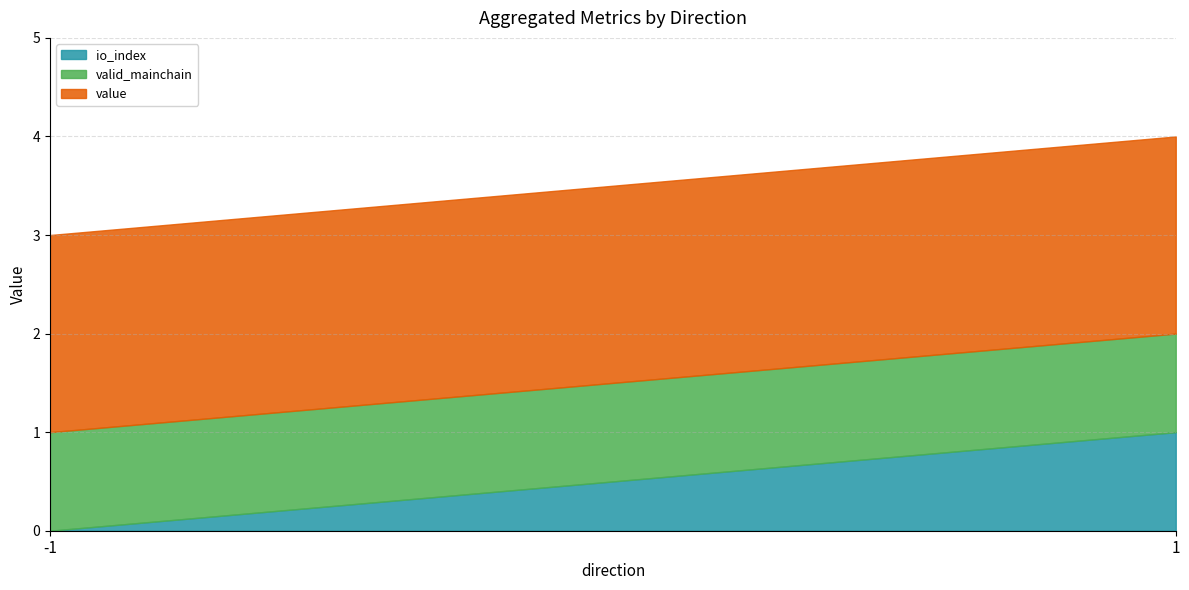

Is it true that value equals 2.0 at 1?

True